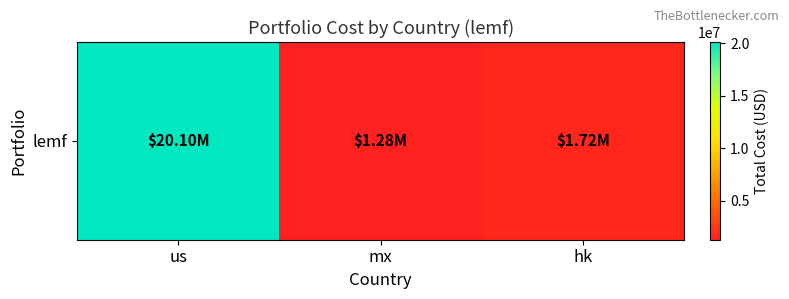

What is the difference between the values at us and mx?

18813208.4